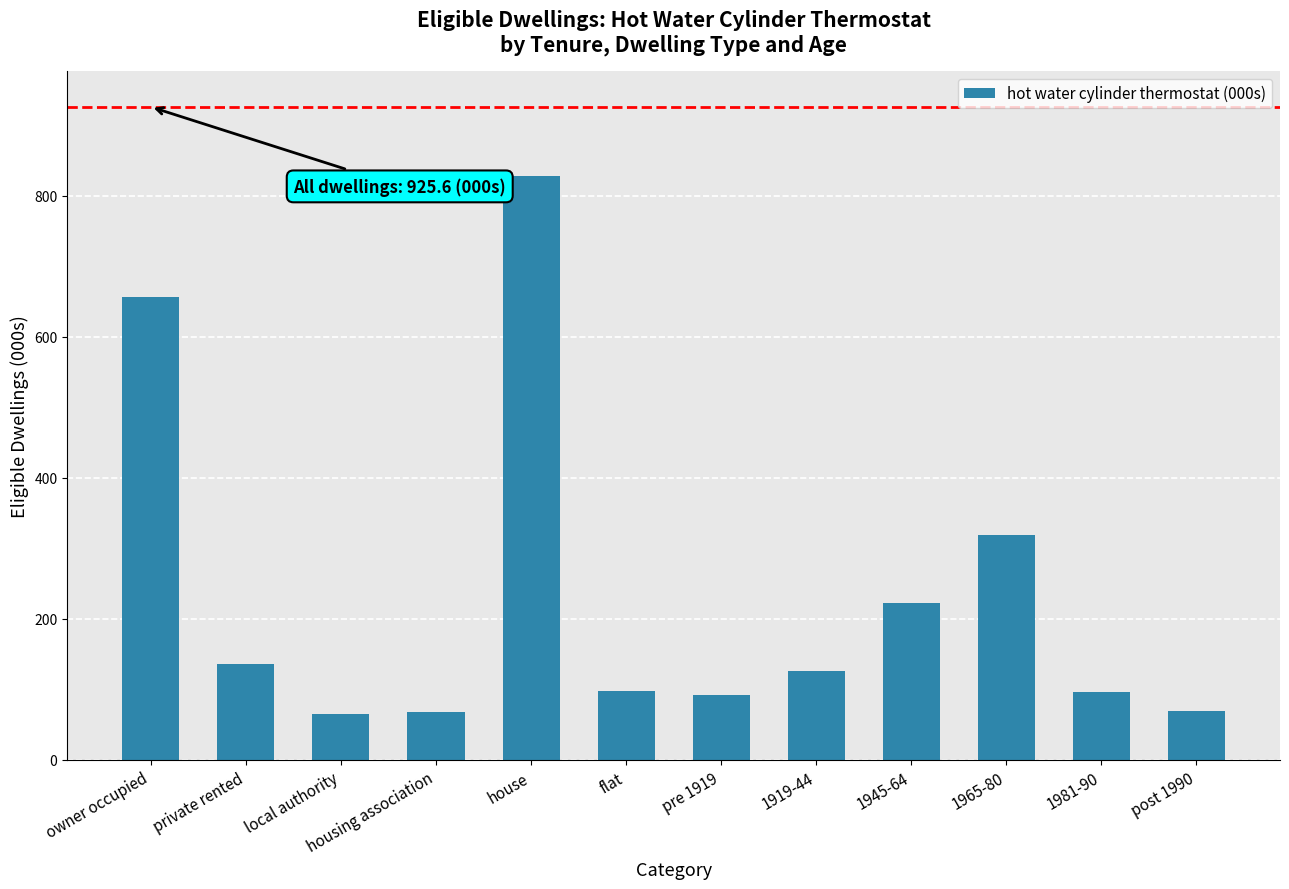

Which has a higher value, owner occupied or 1965-80?

owner occupied